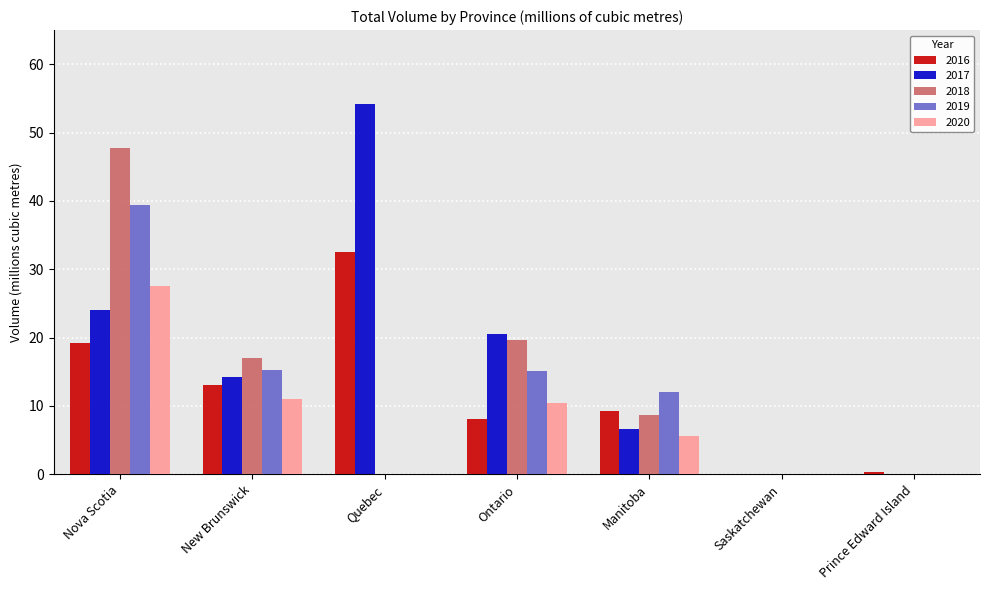

Does the chart contain stacked bars?

No